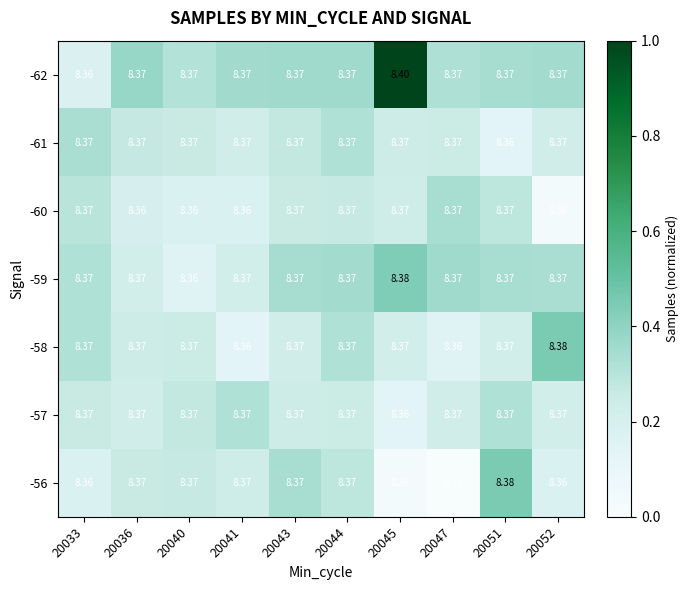

What is the difference between the highest and lowest values at 20047?

0.0